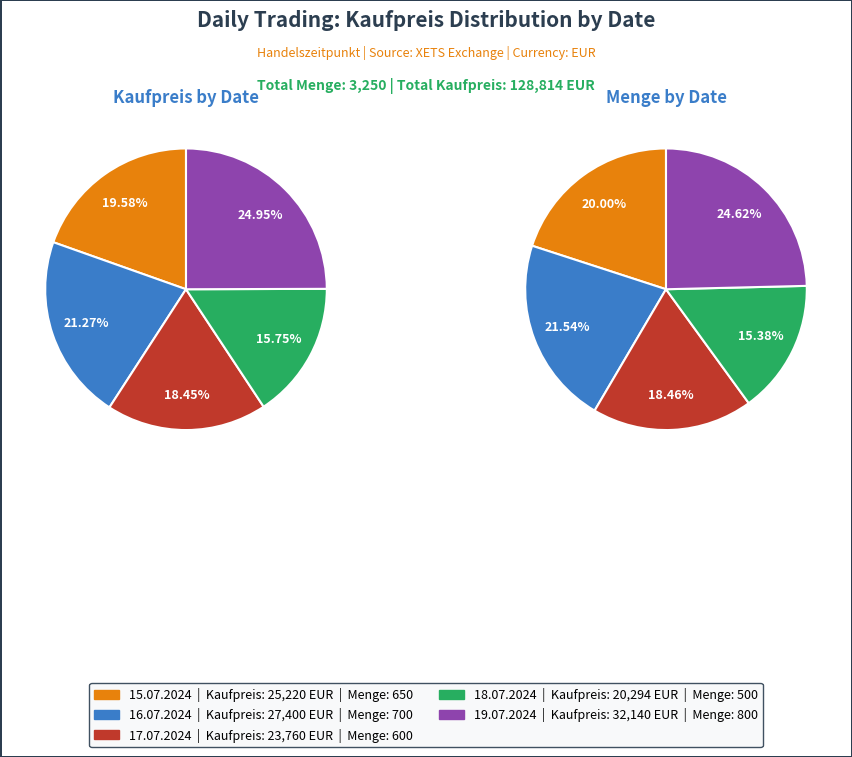

Count the number of slices in the pie.

5